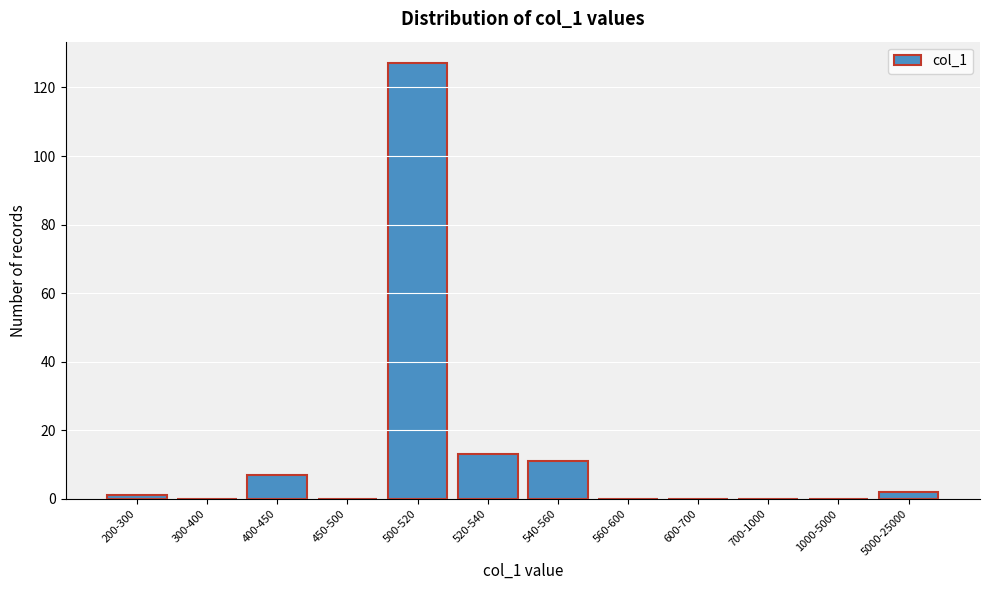

Reading right to left, list all the values displayed in this chart.

5000-25000=2	1000-5000=0	700-1000=0	600-700=0	560-600=0	540-560=11	520-540=13	500-520=127	450-500=0	400-450=7	300-400=0	200-300=1